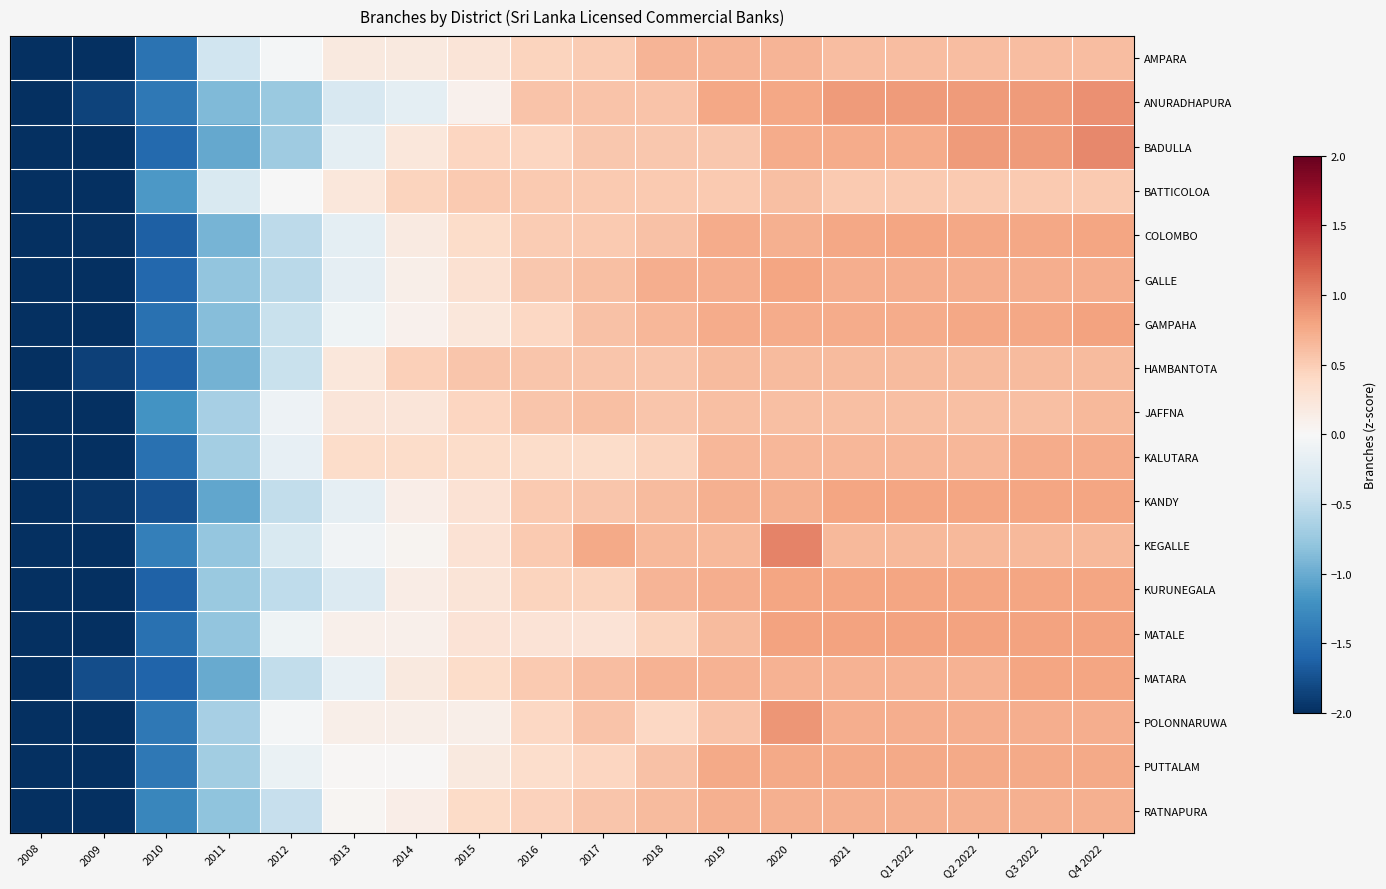

Which has a higher value, 2013 or 2018?

2018